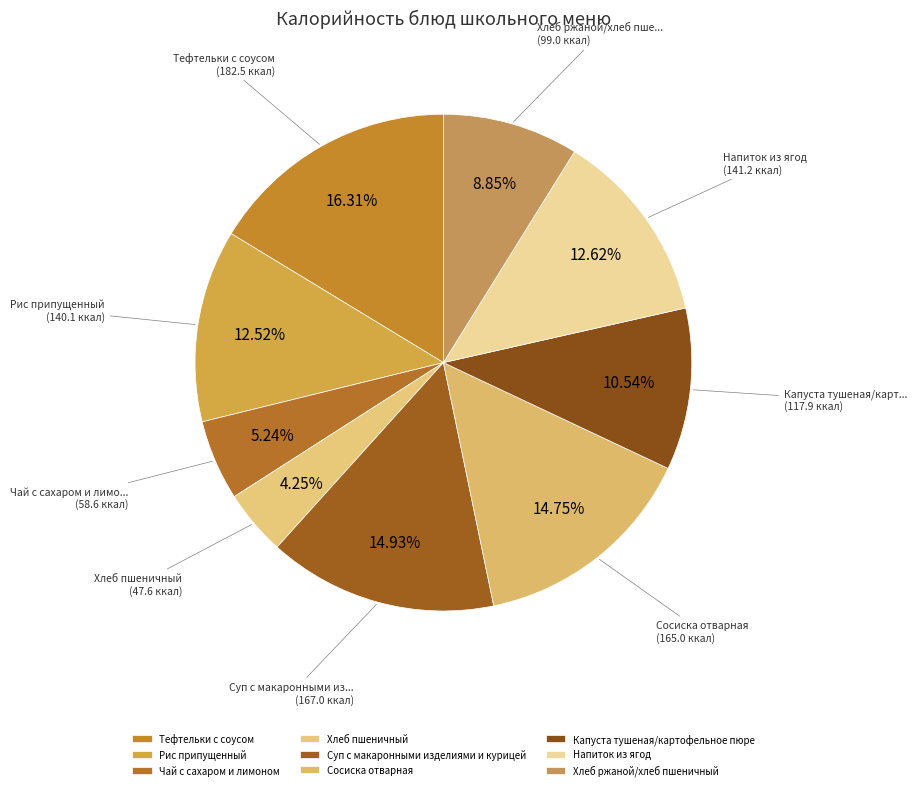

Count the number of slices in the pie.

9